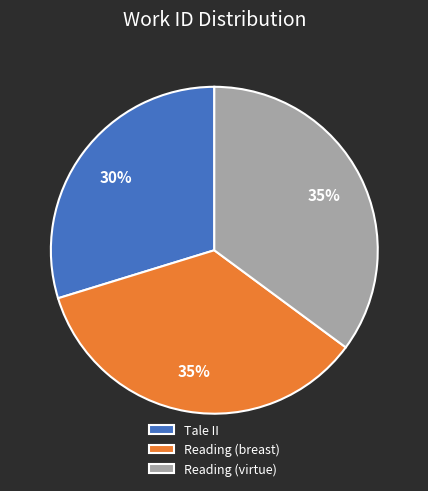

To the nearest percent, what is the difference between the Reading (virtue) and Tale II slice percentages?

5%